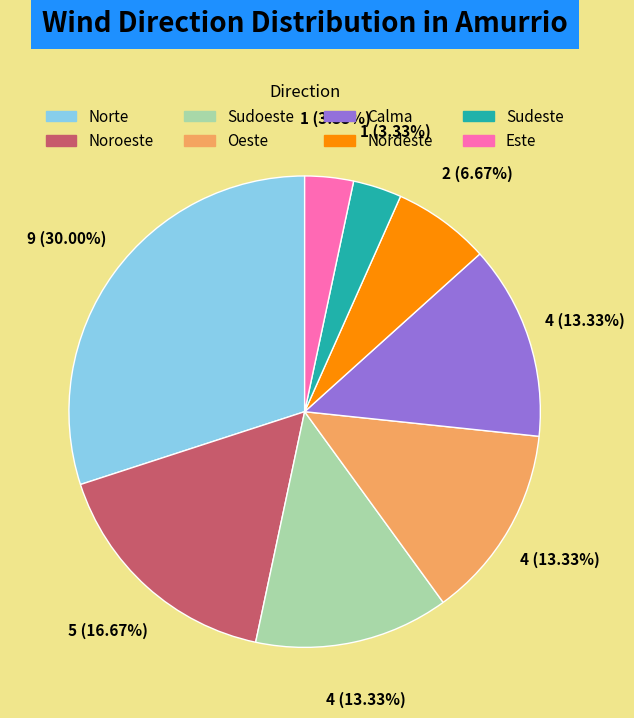

Does any single category account for the majority?

No